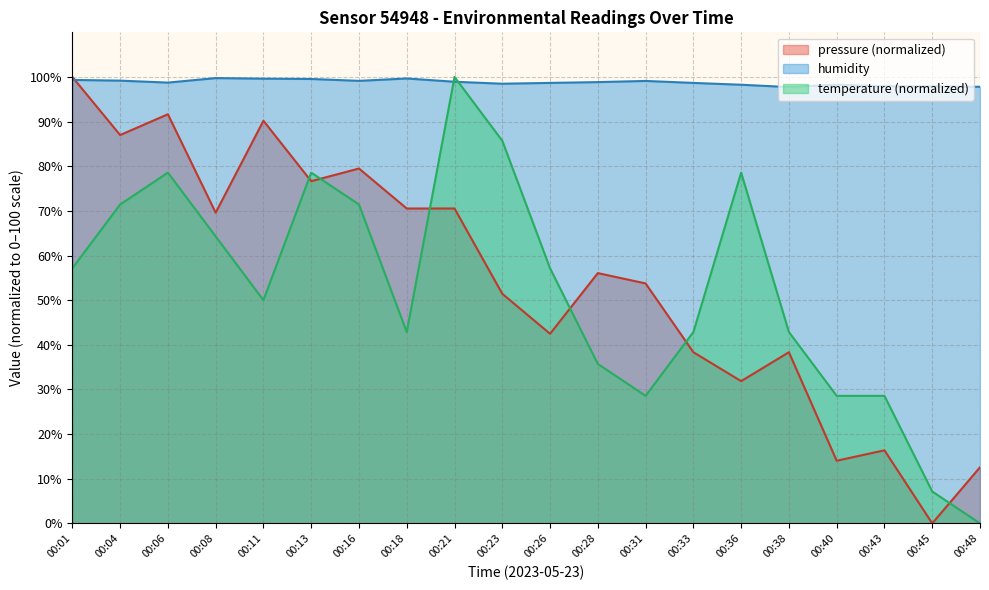

The value of temperature at 00:16 is 48.7. True or false?

False